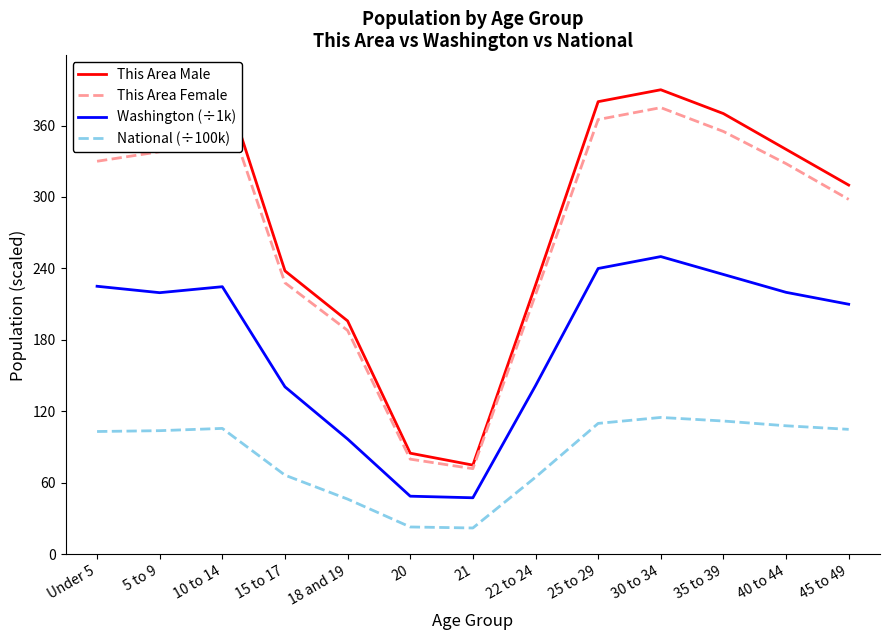

At which category is the sum across all series the highest?

30 to 34